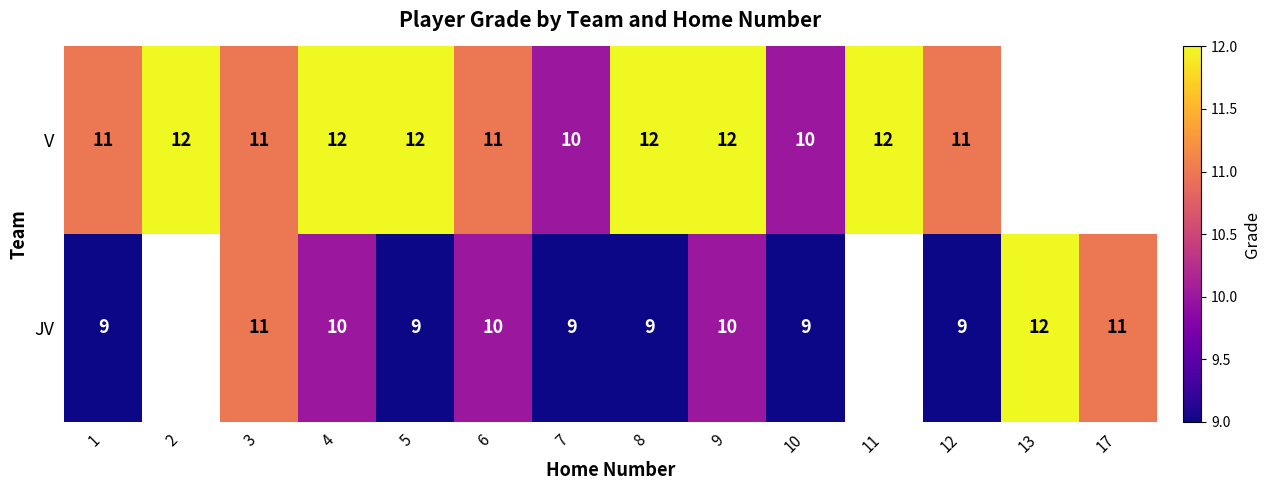

At which category is the sum across all series the highest?

3